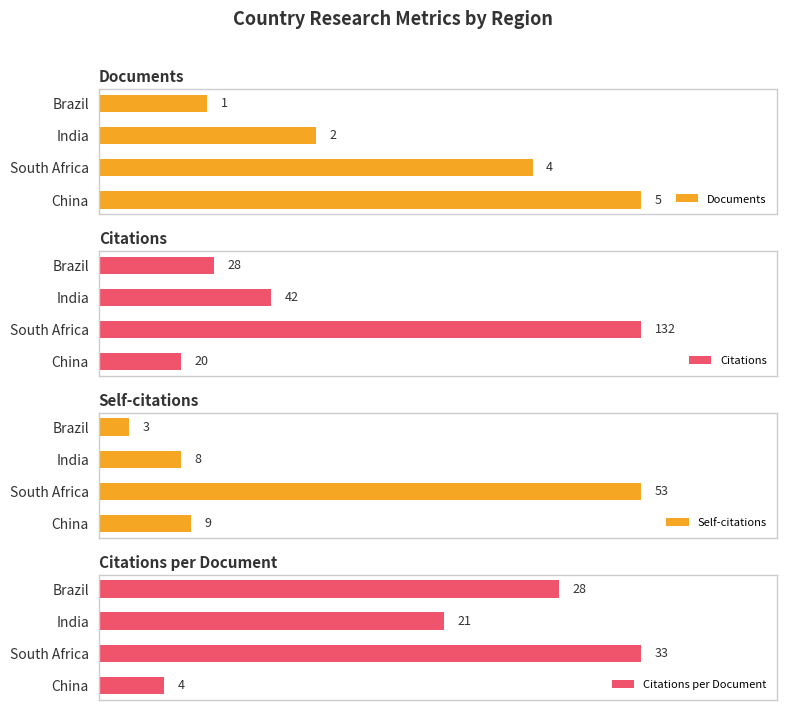

What is the difference between the maximum and second lowest values in the Self-citations series?

45